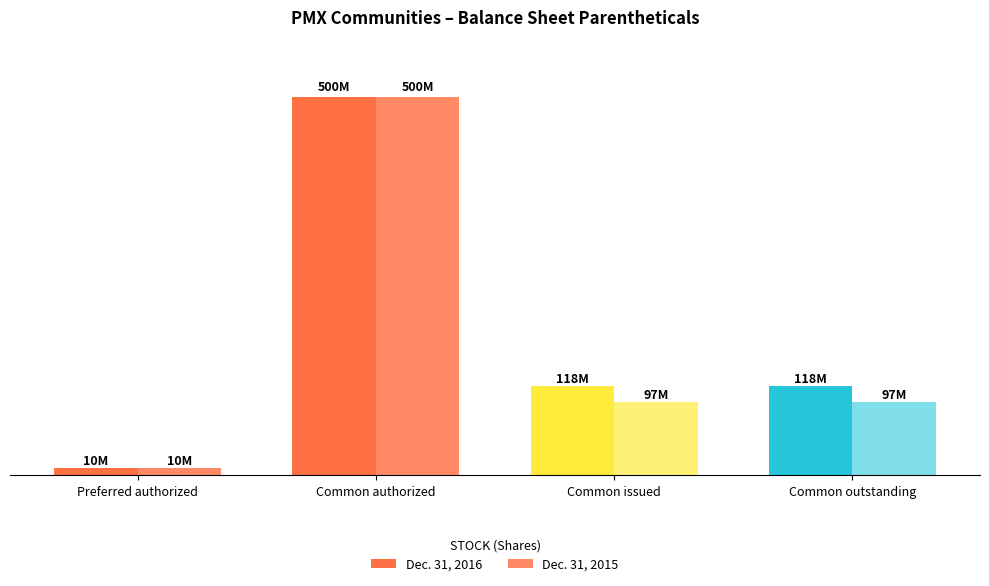

The value of Dec. 31, 2016 at Preferred authorized is 10000000. True or false?

True